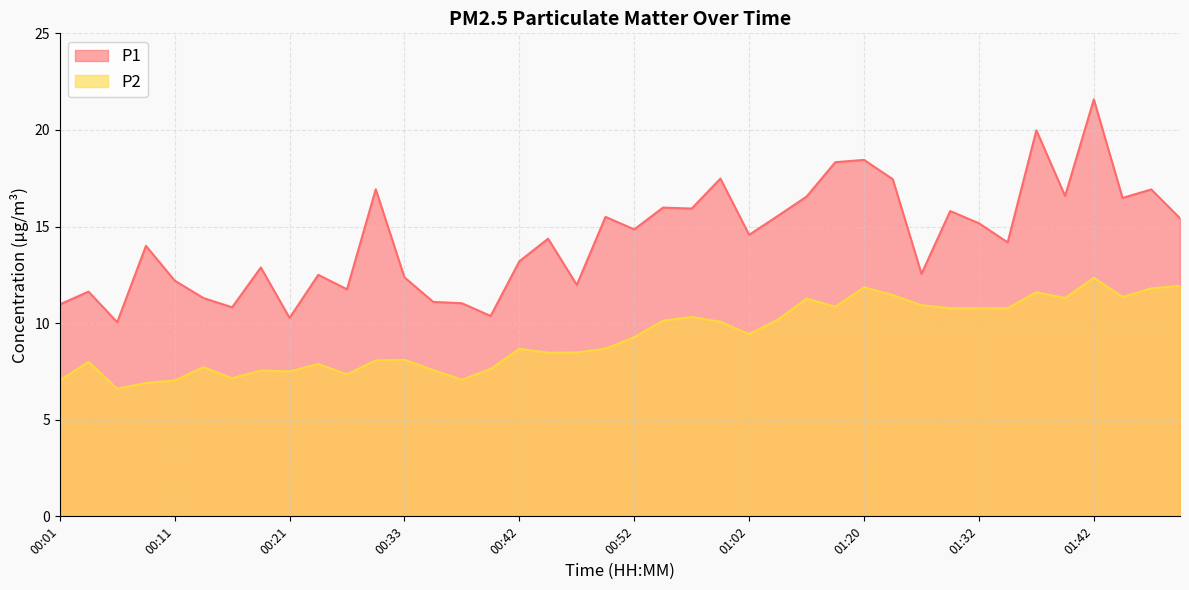

List the labels in order of P2 value, smallest first.

00:06, 00:08, 00:01, 00:11, 00:38, 00:16, 00:28, 00:21, 00:18, 00:35, 00:40, 00:13, 00:23, 00:04, 00:30, 00:33, 00:45, 00:47, 00:42, 00:50, 00:52, 01:02, 00:59, 00:55, 01:04, 00:57, 01:28, 01:32, 01:35, 01:14, 01:25, 01:12, 01:40, 01:45, 01:22, 01:37, 01:47, 01:20, 01:50, 01:42